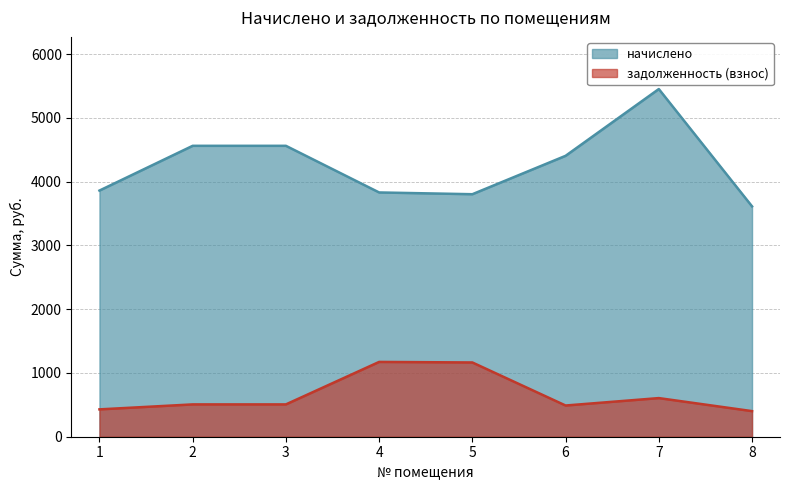

What is the spread (max minus min) of values at 4?

2657.4